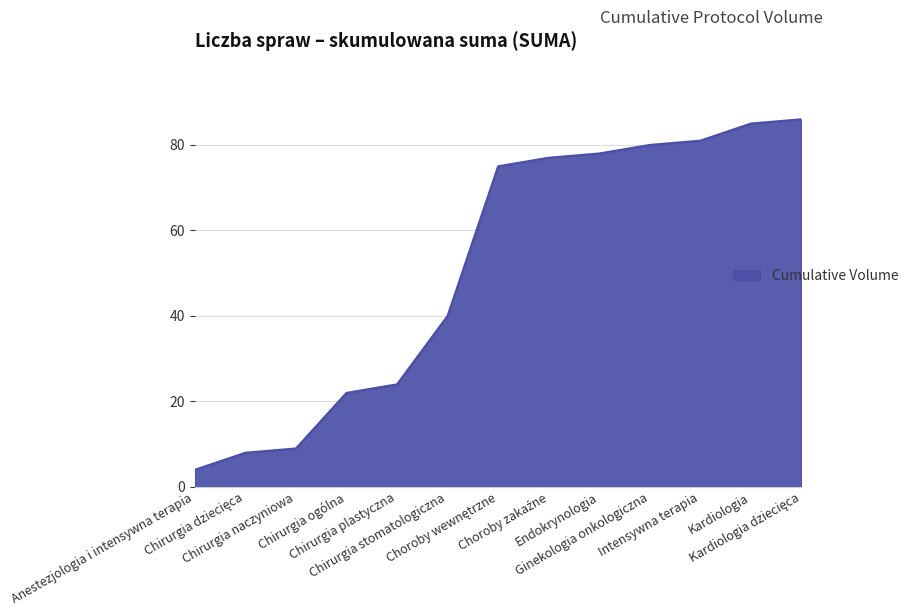

Which label corresponds to the smallest value in the chart?

Anestezjologia i intensywna terapia